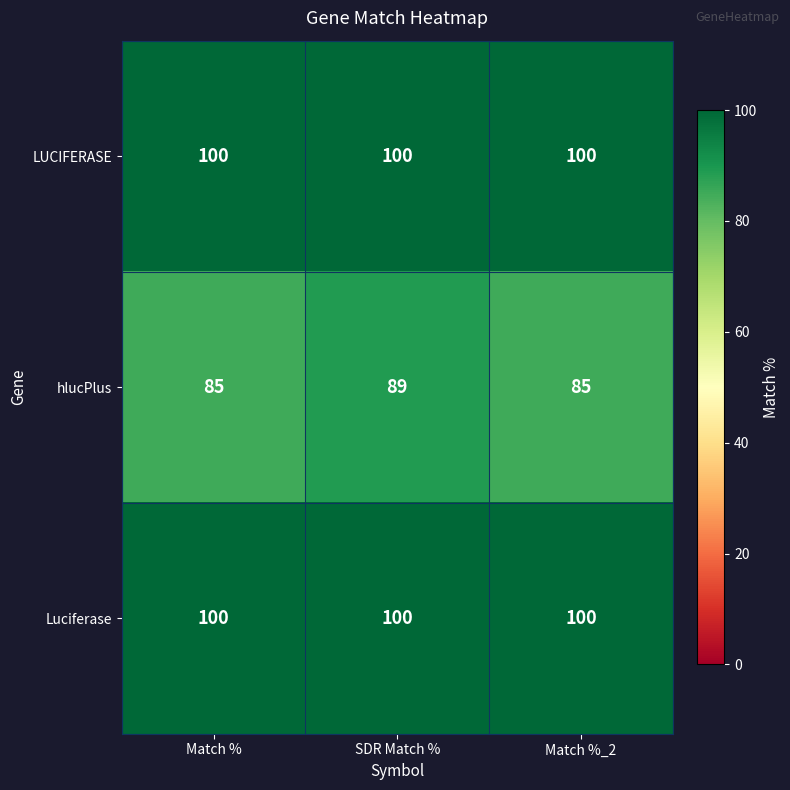

True or false: hlucPlus has a value of 89 at SDR Match %.

True